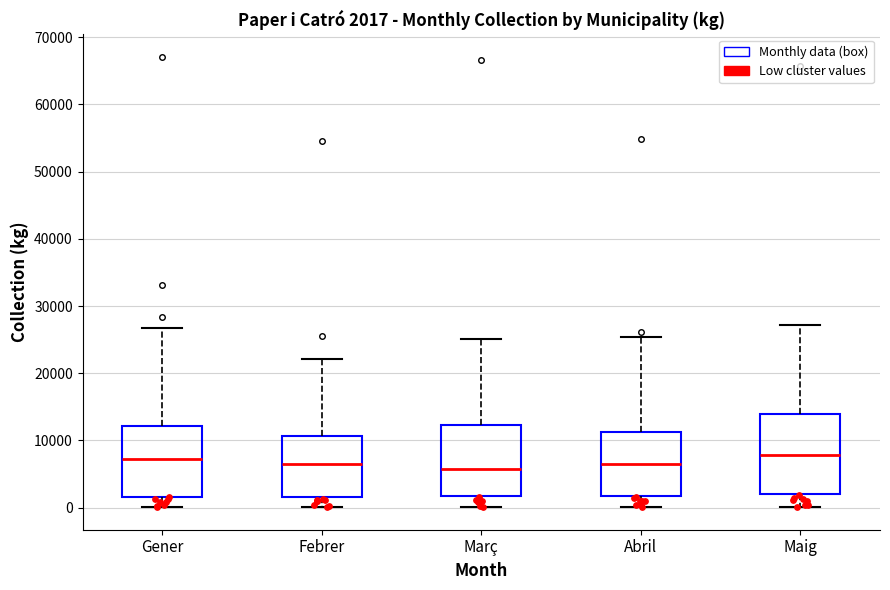

Which box is the tallest, from its lower edge to its upper edge?

Maig